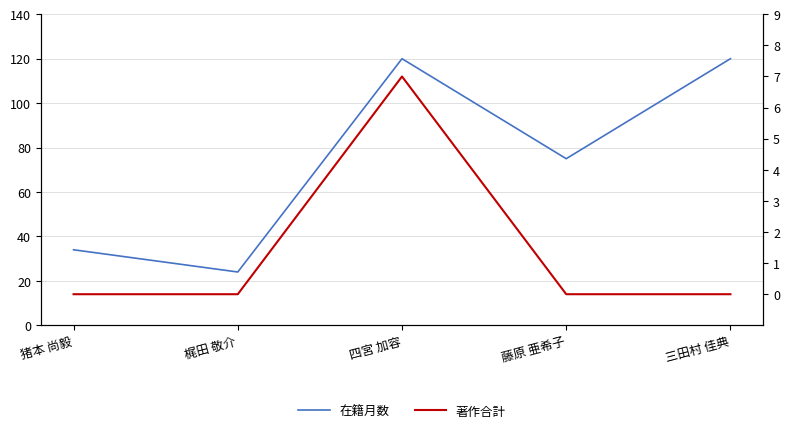

In 著作合計, how many points are higher than both neighbors (excluding endpoints)?

1